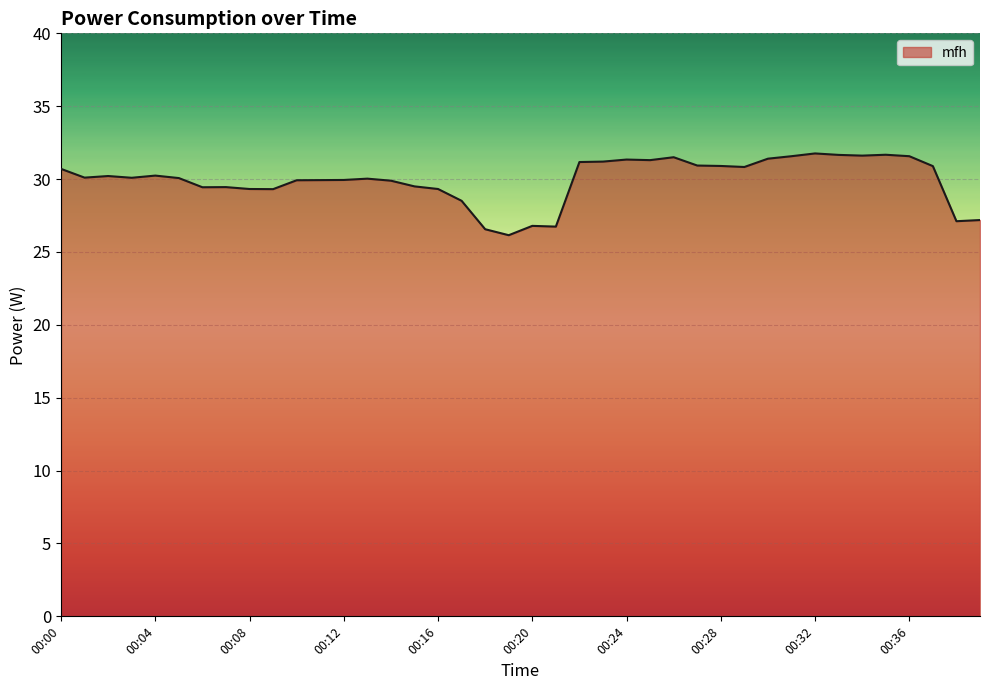

What is the difference between the maximum and minimum values?

5.6